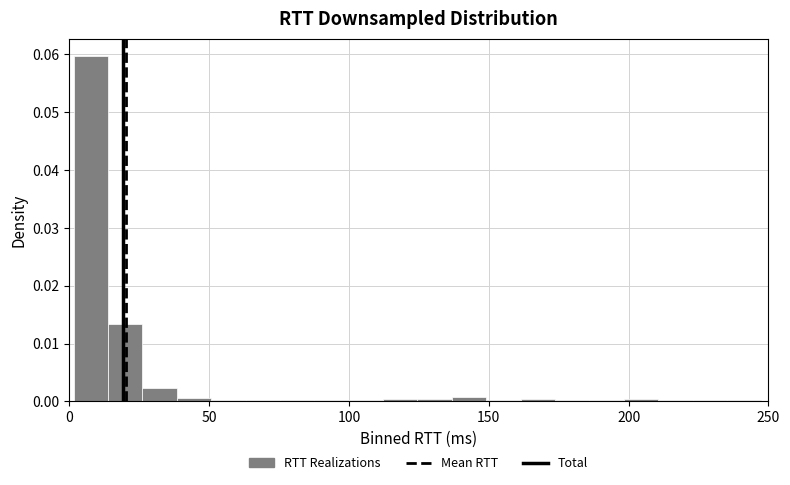

Around what value on the x-axis is the tallest bar? Give the approximate position of its centre, as read against the axis.

10